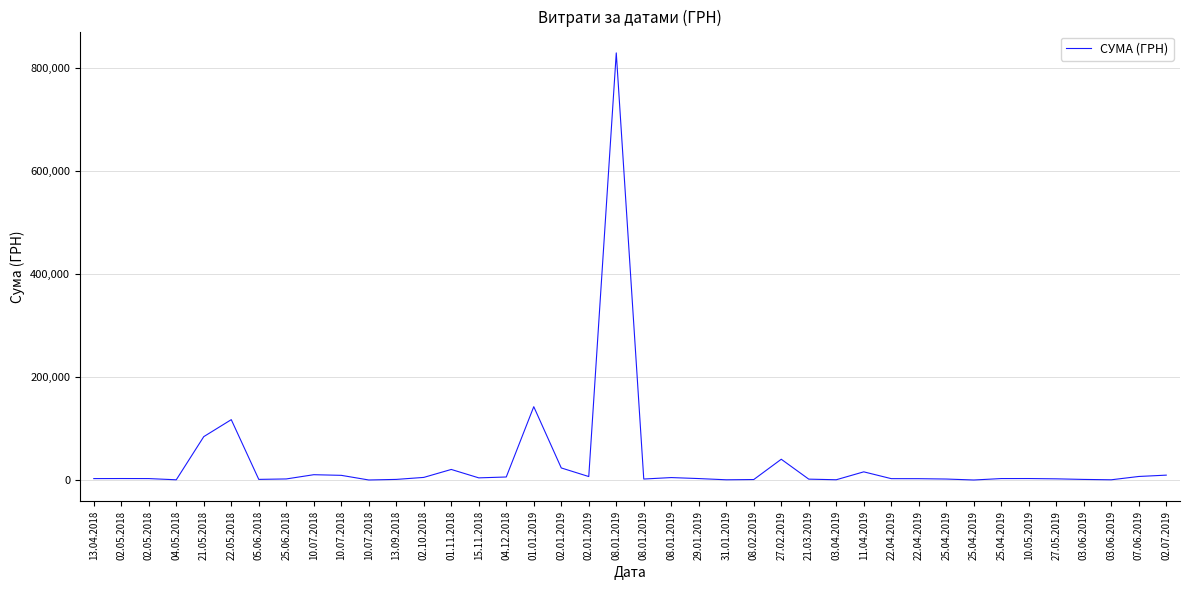

List the labels in order of value, largest first.

08.01.2019, 01.01.2019, 22.05.2018, 21.05.2018, 27.02.2019, 02.01.2019, 01.11.2018, 11.04.2019, 10.07.2018, 02.07.2019, 10.07.2018, 07.06.2019, 02.01.2019, 04.12.2018, 02.10.2018, 08.01.2019, 15.11.2018, 02.05.2018, 10.05.2019, 25.04.2019, 29.01.2019, 02.05.2018, 13.04.2018, 22.04.2019, 22.04.2019, 27.05.2019, 25.06.2018, 08.01.2019, 25.04.2019, 21.03.2019, 05.06.2018, 13.09.2018, 03.06.2019, 08.02.2019, 03.04.2019, 31.01.2019, 03.06.2019, 04.05.2018, 10.07.2018, 25.04.2019